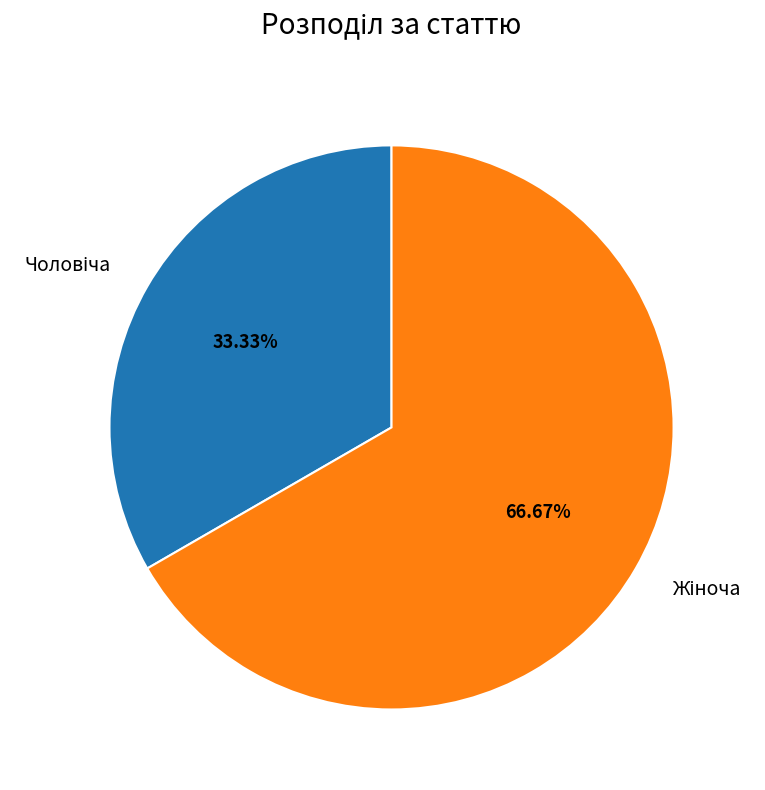

Count the number of slices in the pie.

2